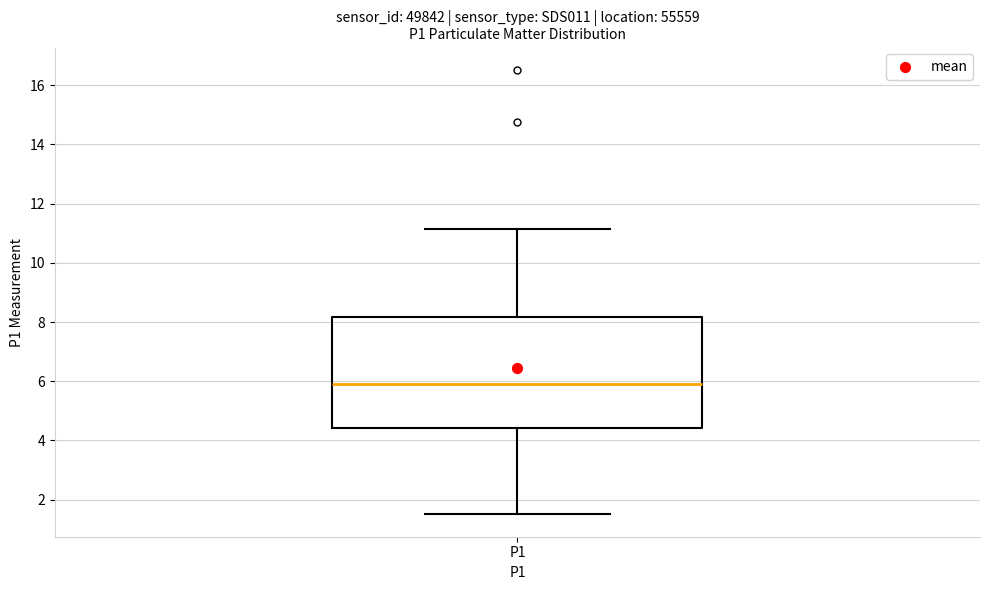

Transcribe this box plot: give where the median line is, the range the box spans, and where the two whiskers end, as read against the y-axis. The values are not printed on the chart, so give them approximately, as read against the axis.

median 6.0, box 4.4 to 8.2, whiskers 1.6 to 11.2